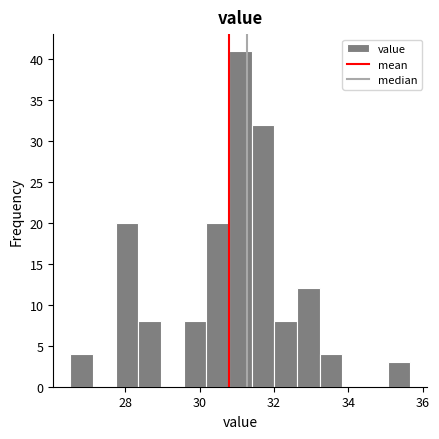

Read against the x-axis, roughly where is the centre of the tallest bar?

31.0